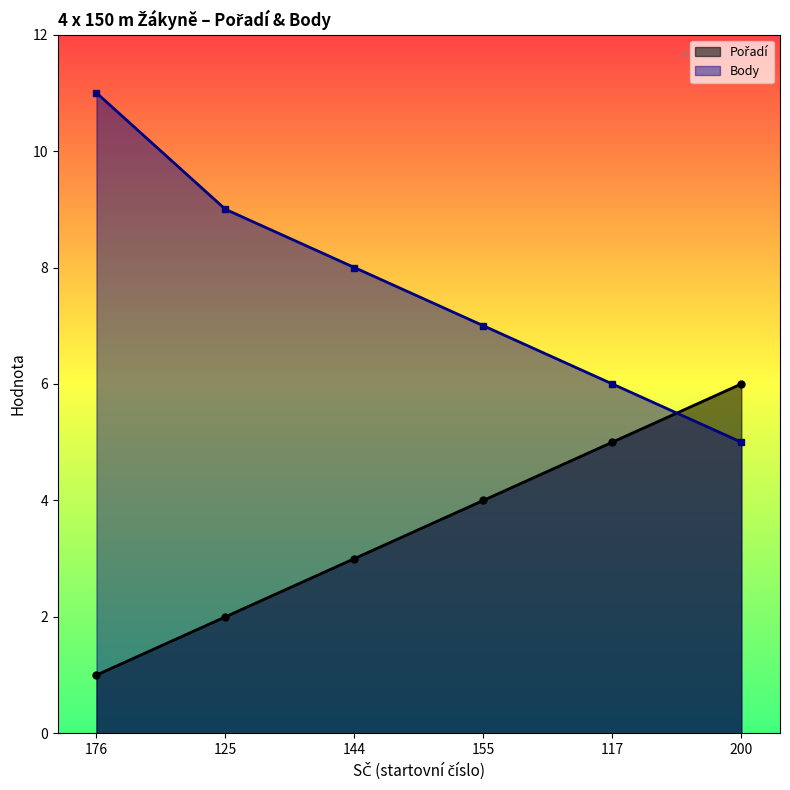

What is the difference between the maximum and minimum values in the Body series?

6